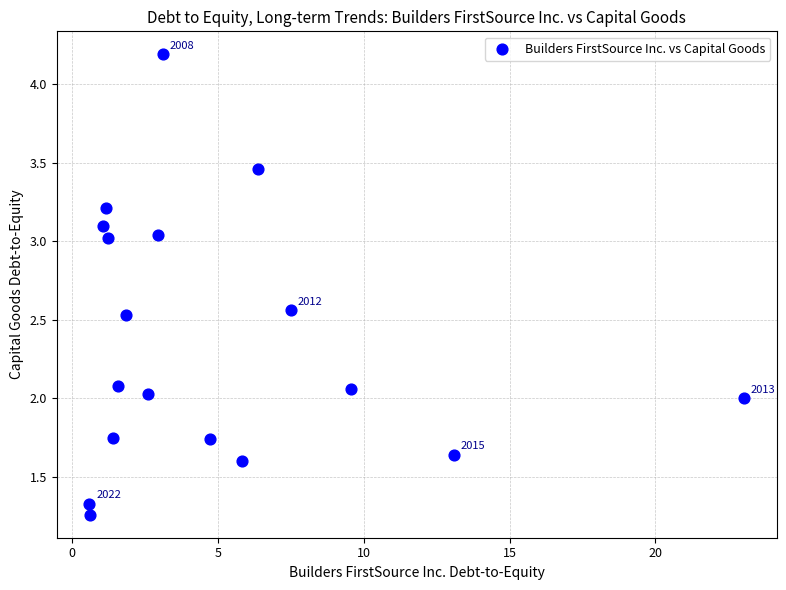

What is the range of Y values (max minus min)?

2.9